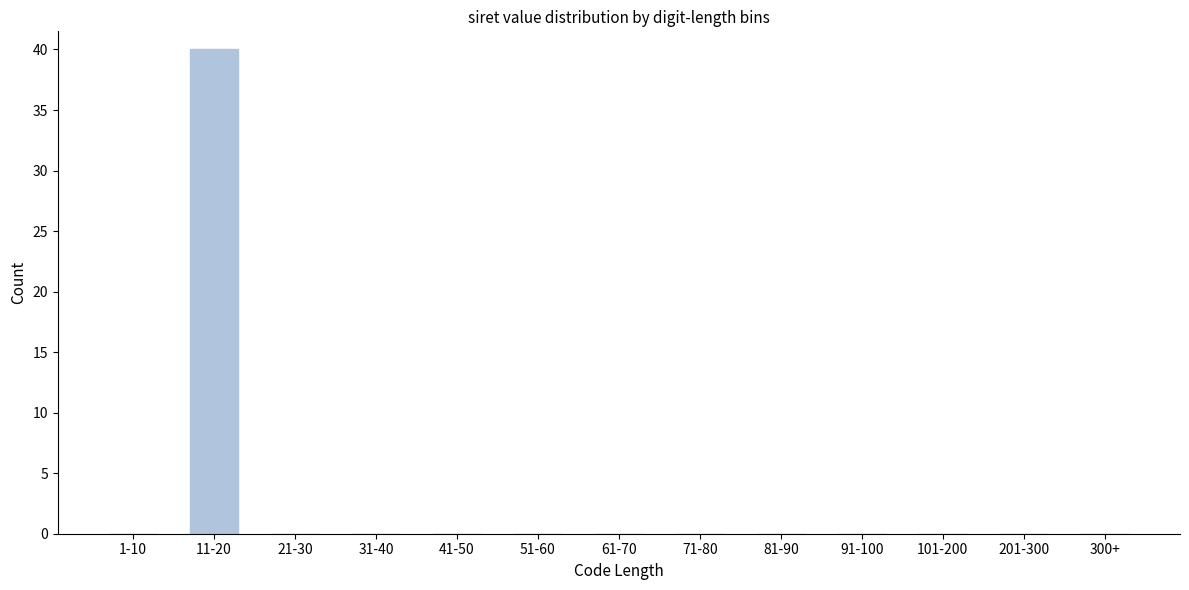

Reading right to left, what are all the values shown in this chart?

300+=0	201-300=0	101-200=0	91-100=0	81-90=0	71-80=0	61-70=0	51-60=0	41-50=0	31-40=0	21-30=0	11-20=40	1-10=0